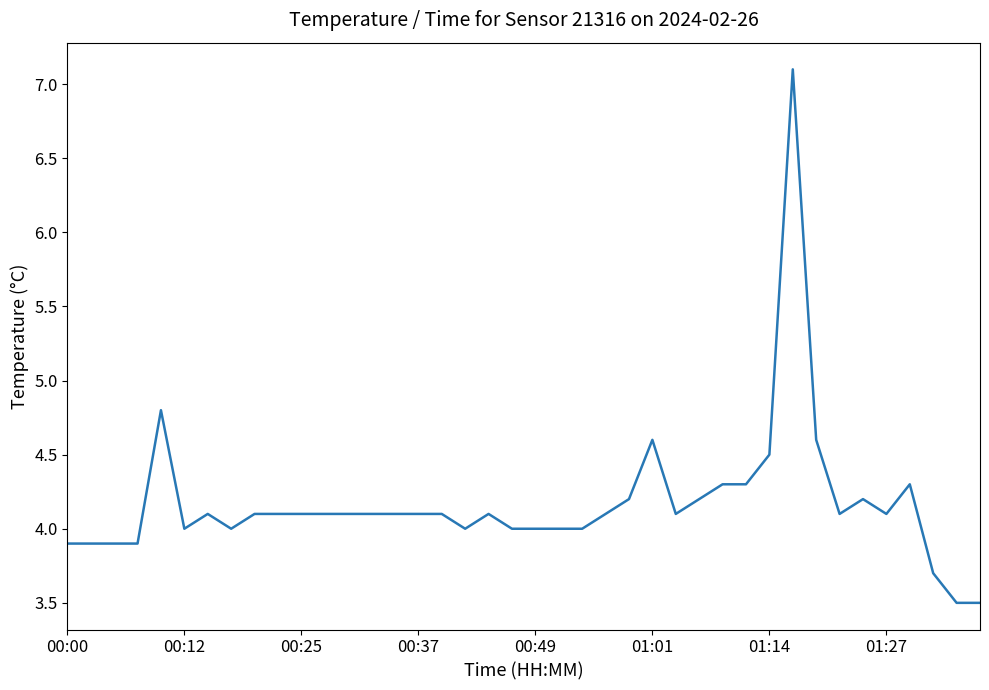

What is the greatest value displayed?

7.1